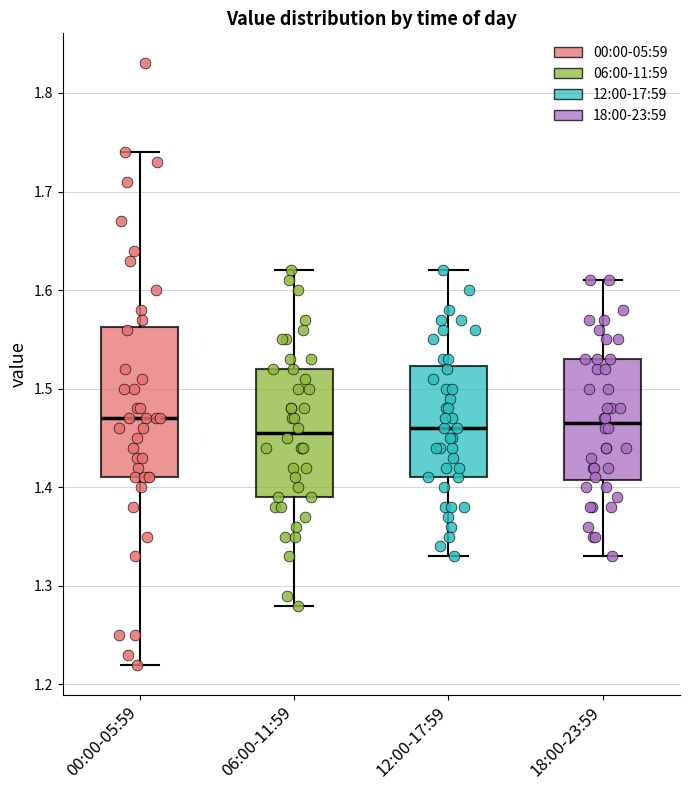

Which box is the tallest, from its lower edge to its upper edge?

00:00-05:59